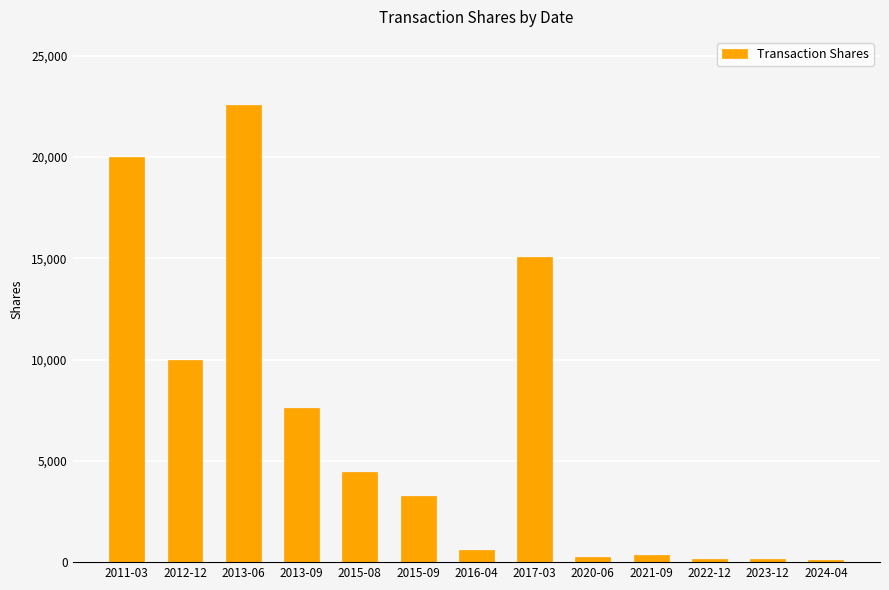

What is the sum of the values at 2015-09 and 2024-04?

3395